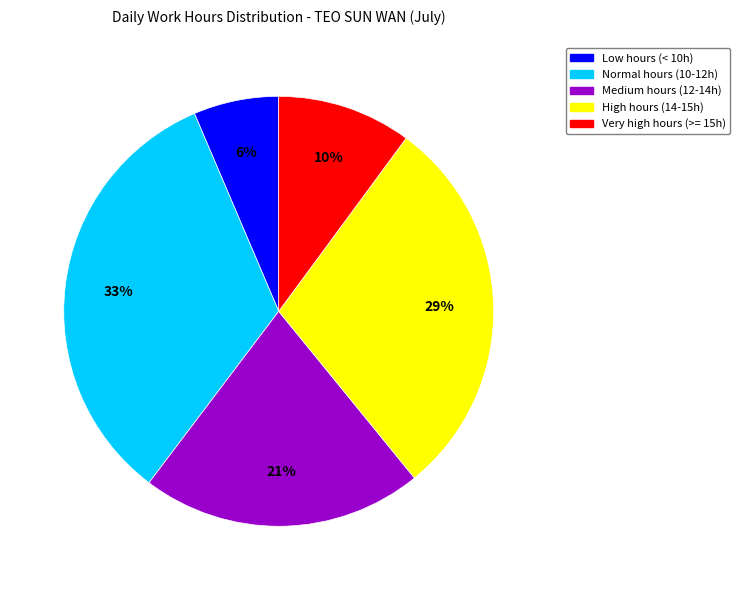

To the nearest percent, what is the average slice percentage?

20%